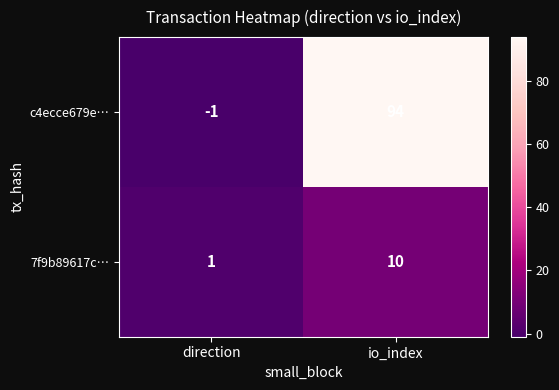

Is it true that c4ecce679e… equals 94 at io_index?

True